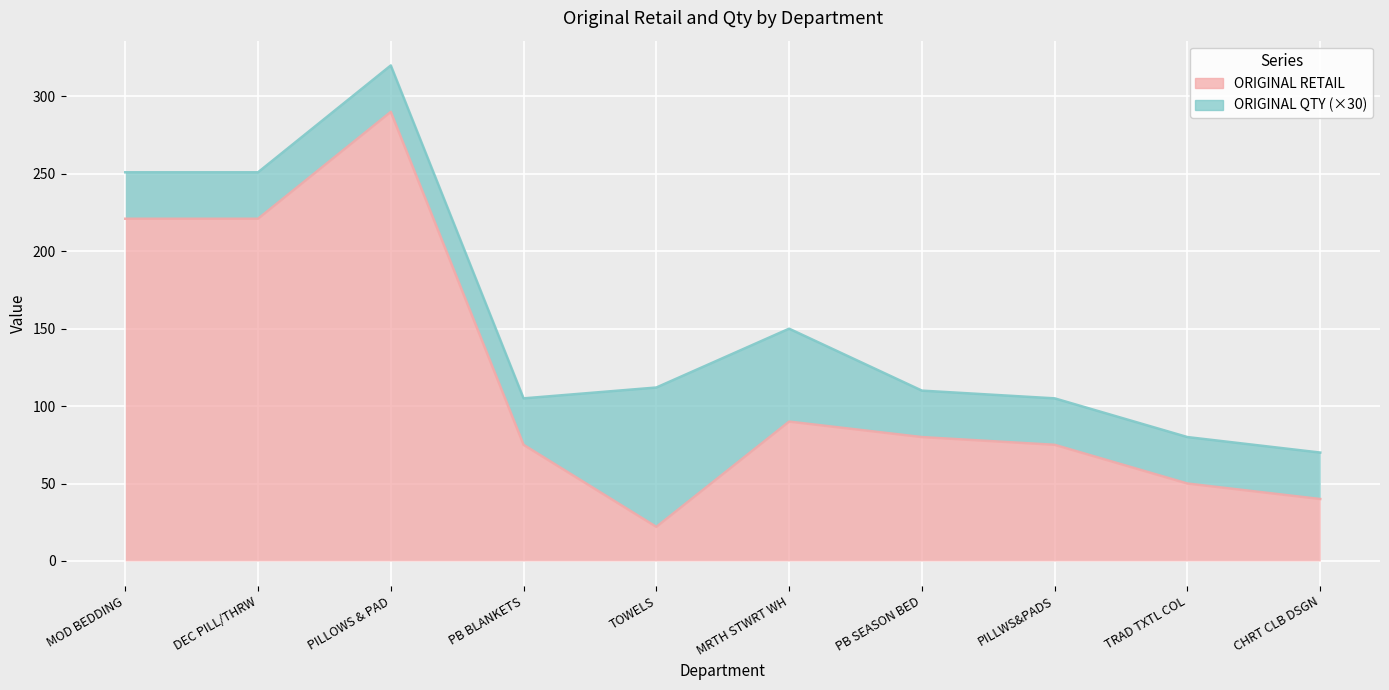

Reading left to right, what are all the values shown in this chart?

MOD BEDDING=221.0	DEC PILL/THRW=221.0	PILLOWS & PAD=290.0	PB BLANKETS=75.0	TOWELS=22.0	MRTH STWRT WH=90.0	PB SEASON BED=80.0	PILLWS&PADS=75.0	TRAD TXTL COL=50.0	CHRT CLB DSGN=40.0